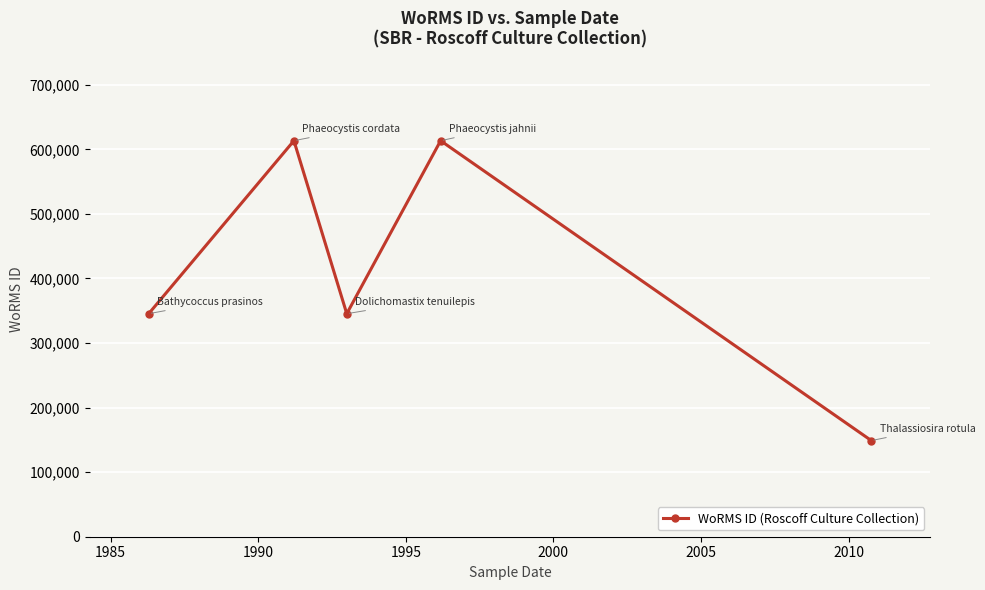

What is the smallest value displayed?

148942